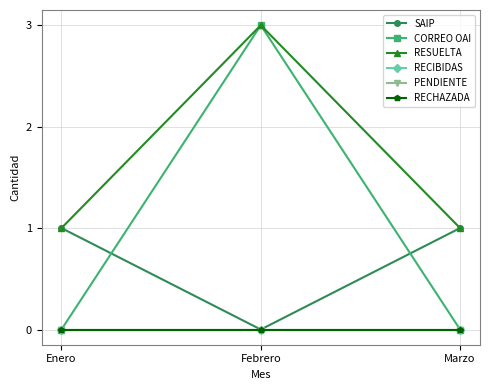

Is this an area chart (filled region under the line)?

No